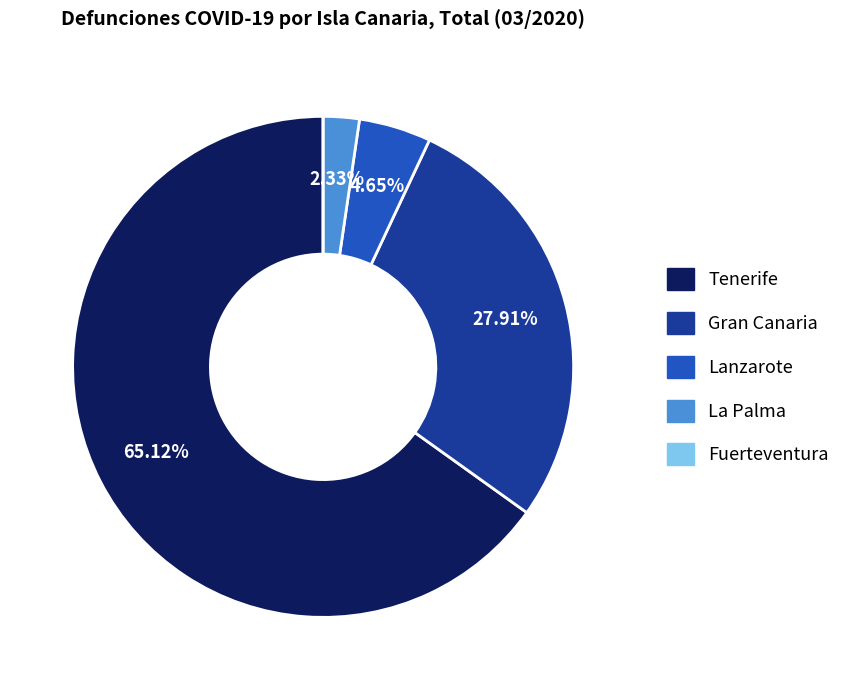

What is the majority slice?

Tenerife